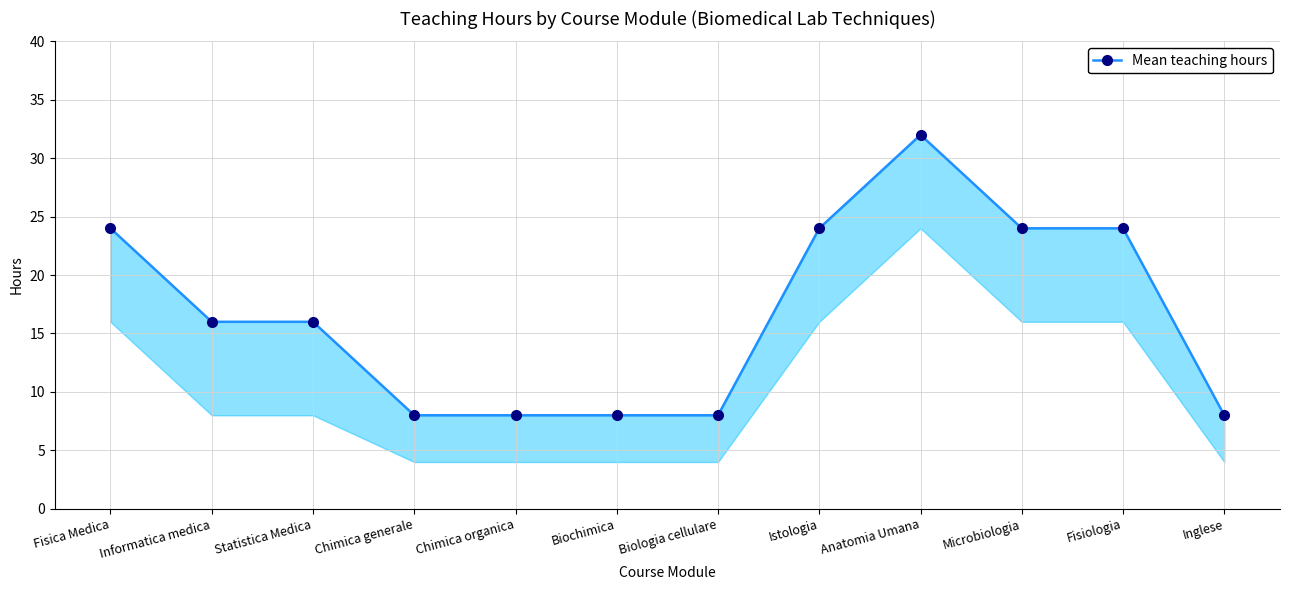

What is the value of the 3rd point from the left?

16